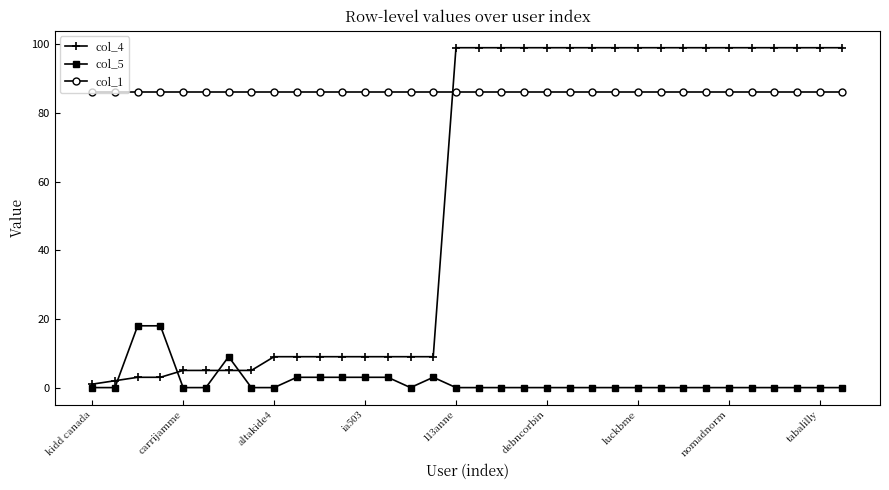

What is the average value of the col_4 series?

55